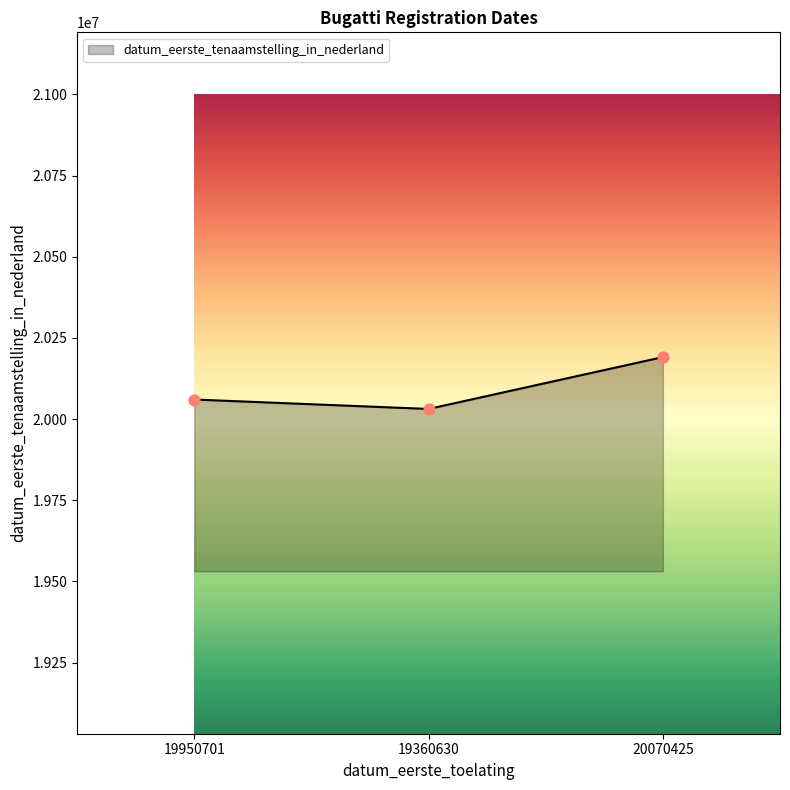

What is the ratio of the value at 20070425 to the value at 19360630?

1.0